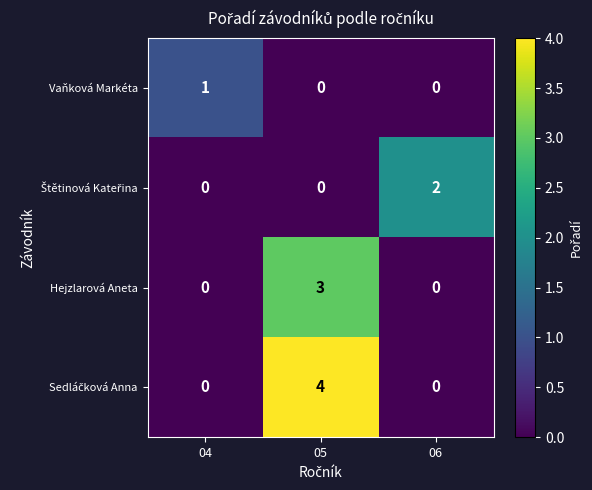

What is the difference between the maximum and minimum values in the Hejzlarová Aneta series?

3